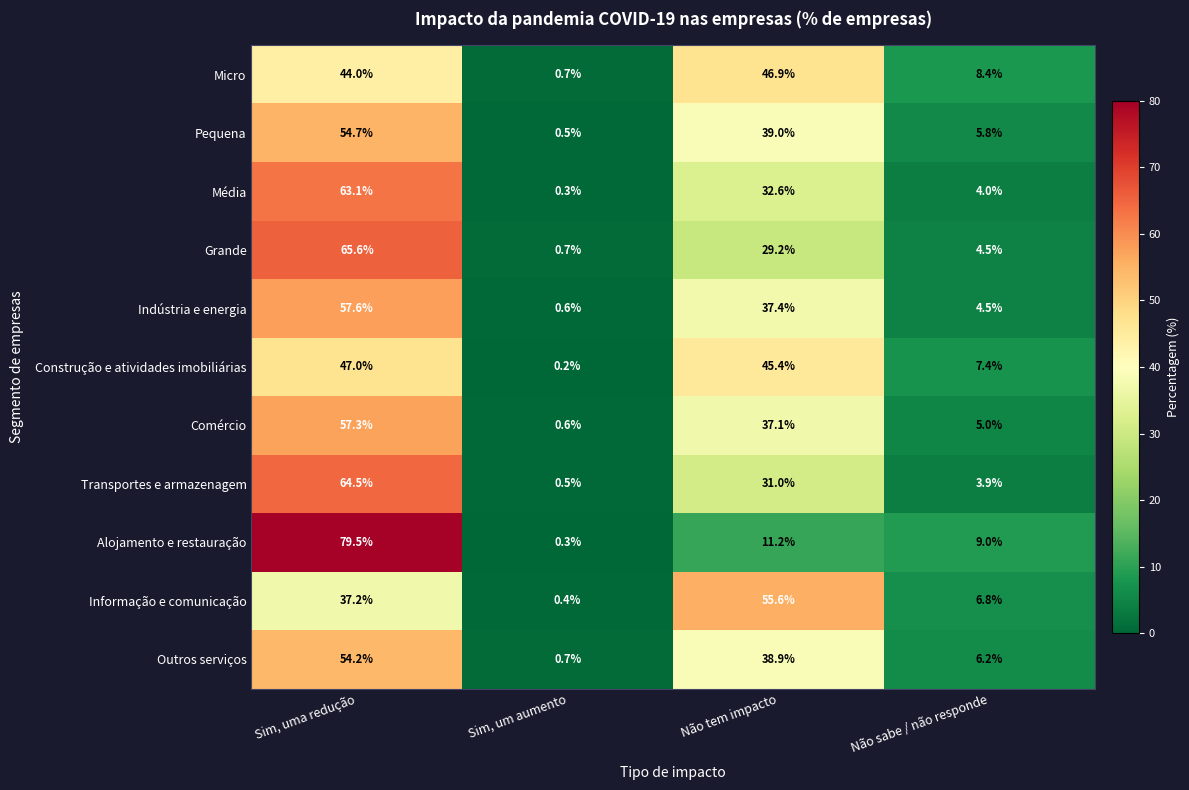

Read the Construção e atividades imobiliárias value at Sim, uma redução.

47.0